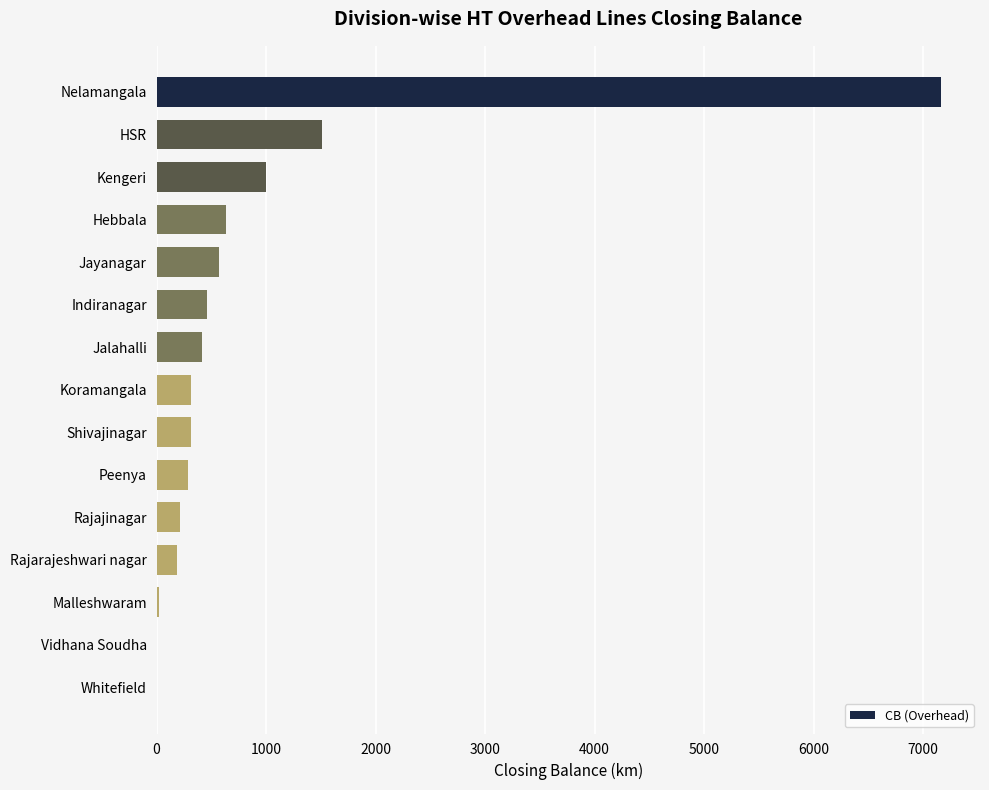

What is the maximum value shown in the chart?

7161.3